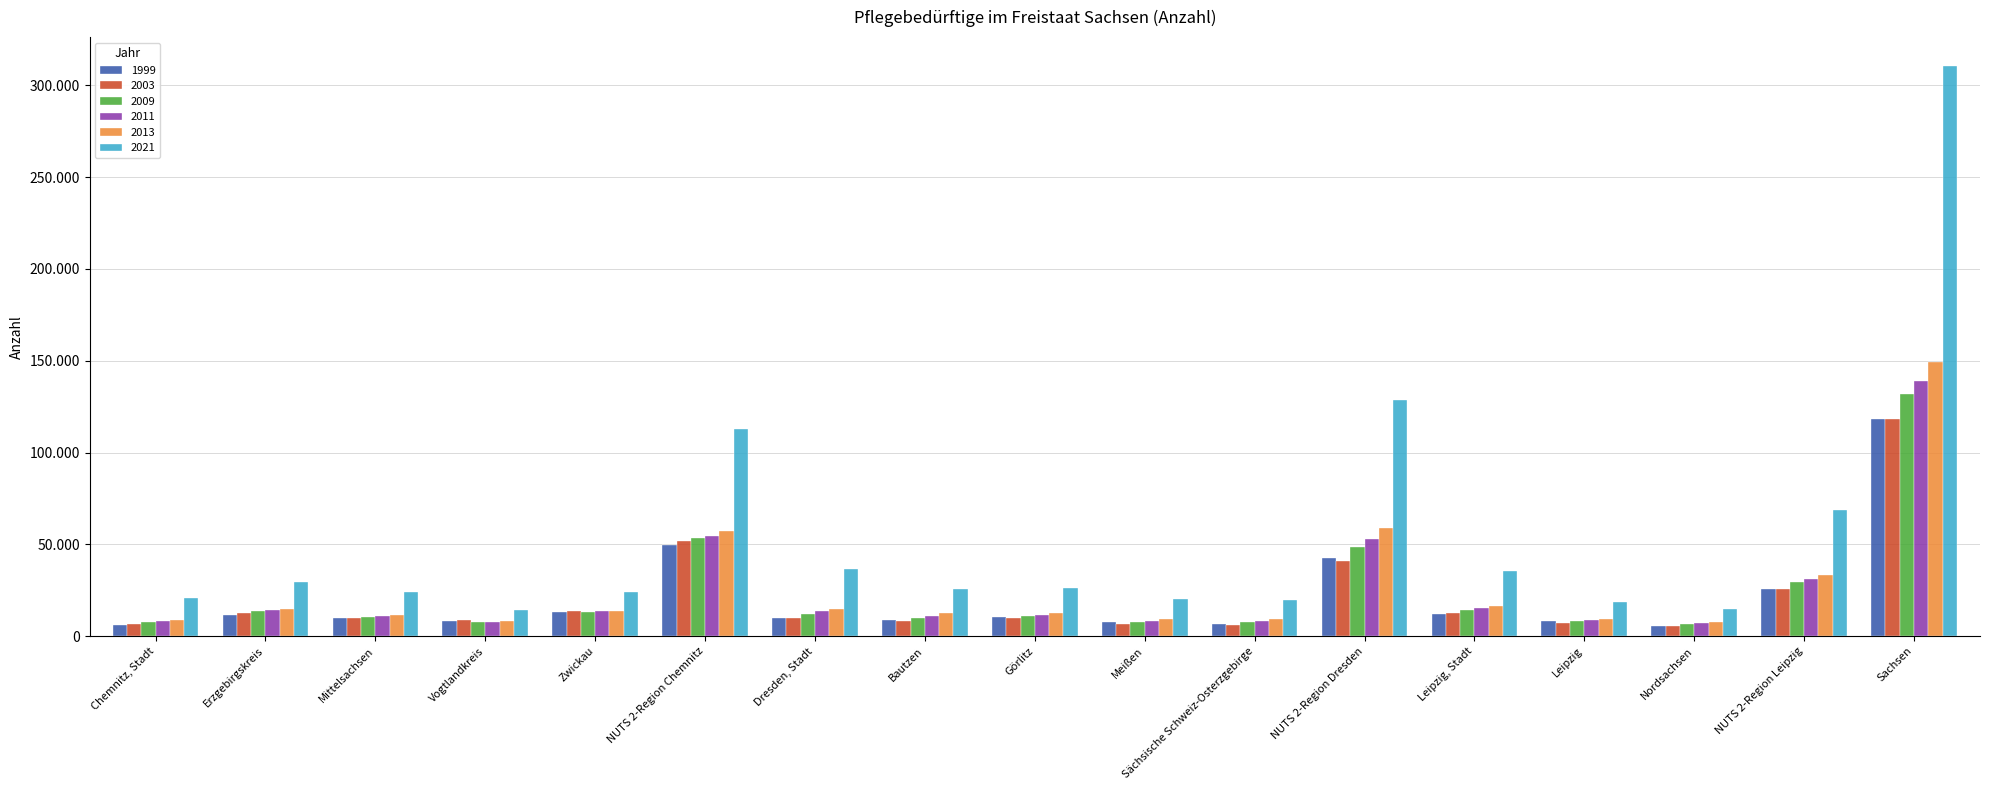

What position from the right is Leipzig?

4